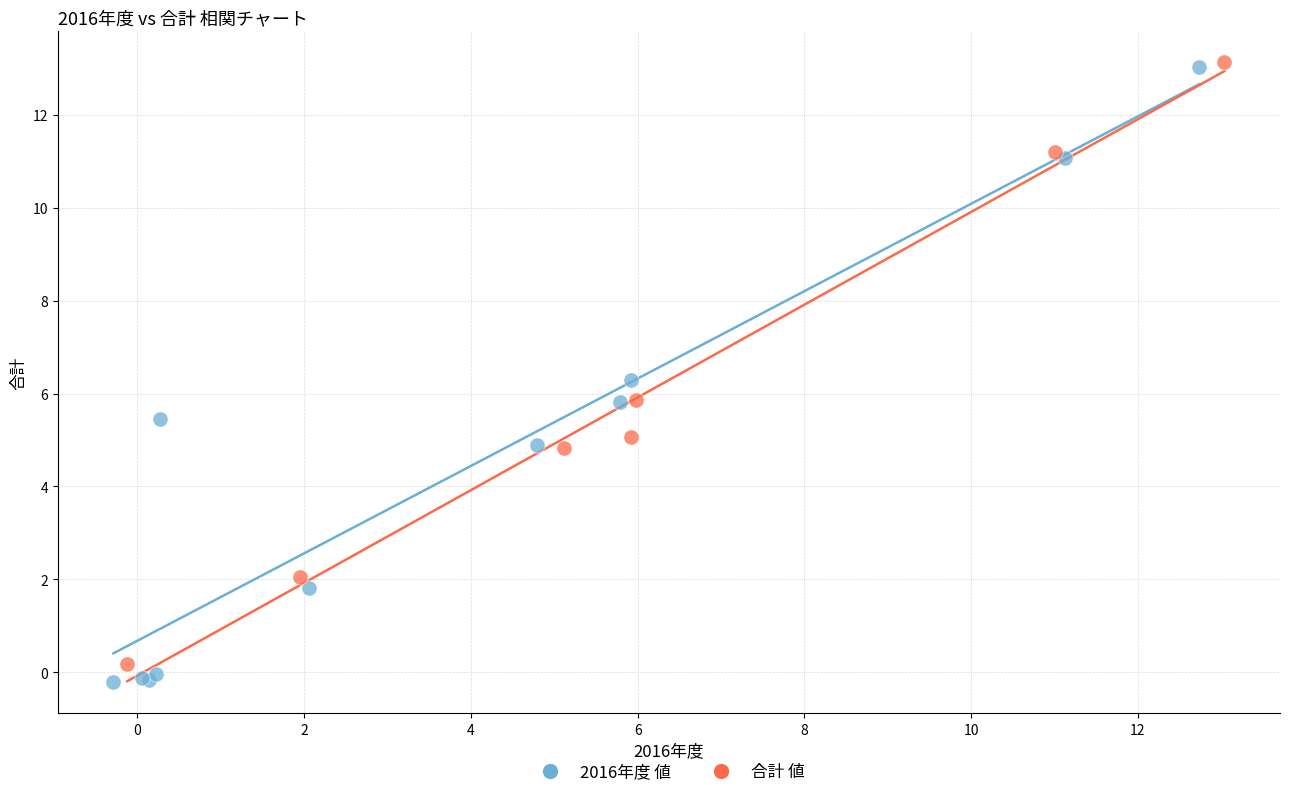

Which series has the widest spread of Y values?

2016年度 値